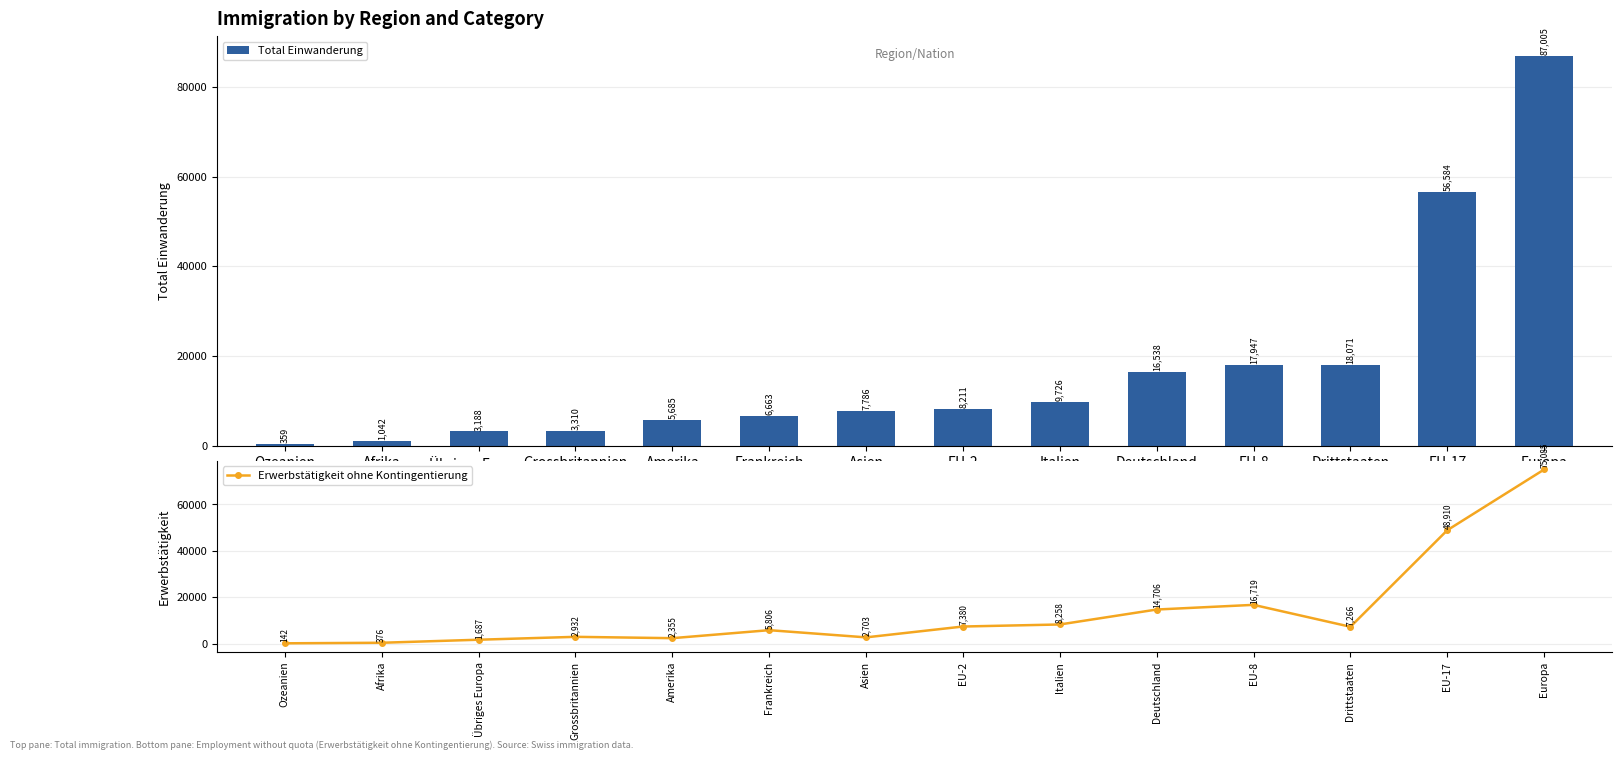

Does the chart contain stacked bars?

No